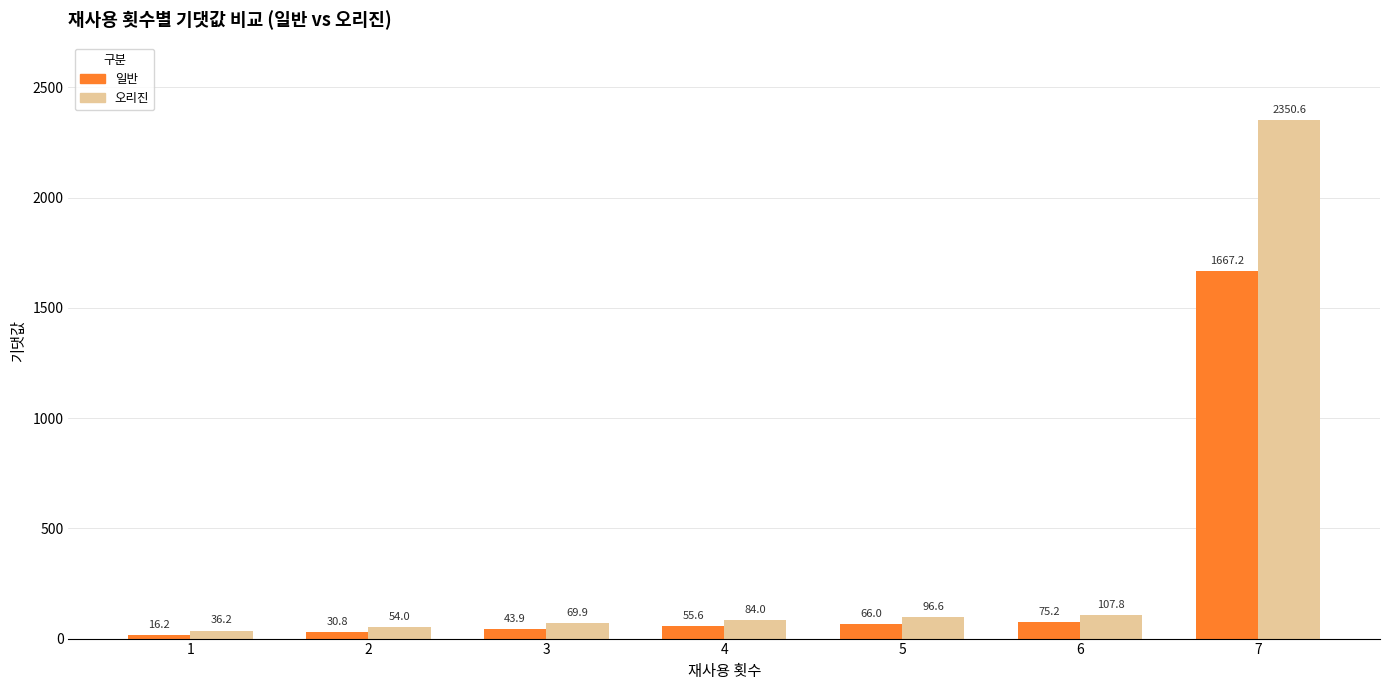

Which category has the highest value across all series?

7